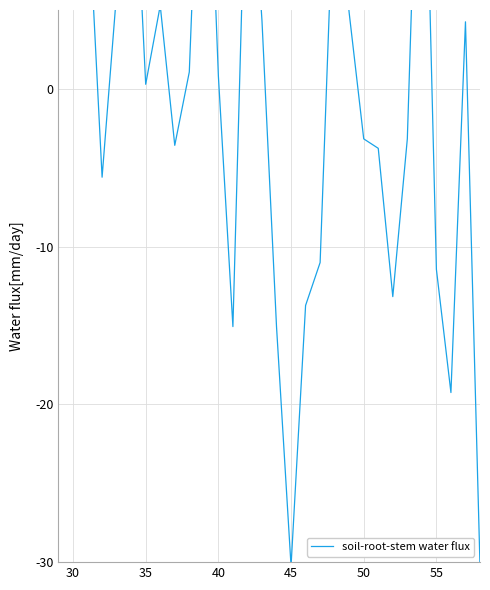

True or false: the data shows 4.1 at 13.

False